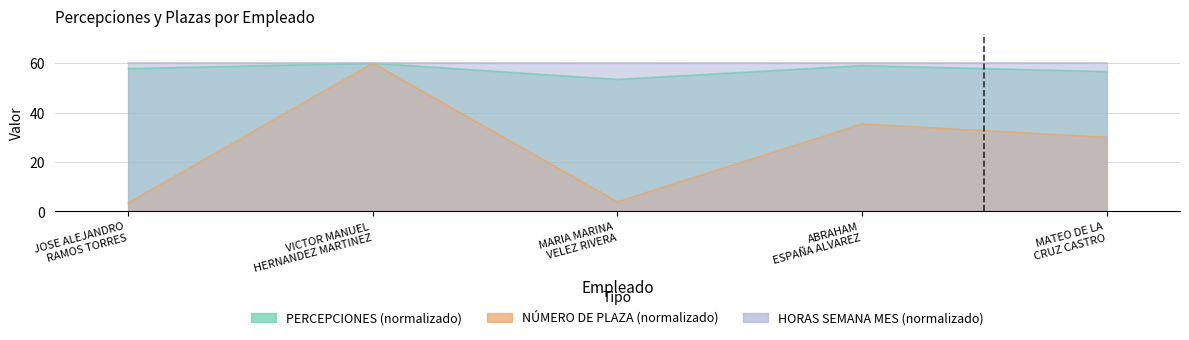

What is the greatest value displayed?

60.0